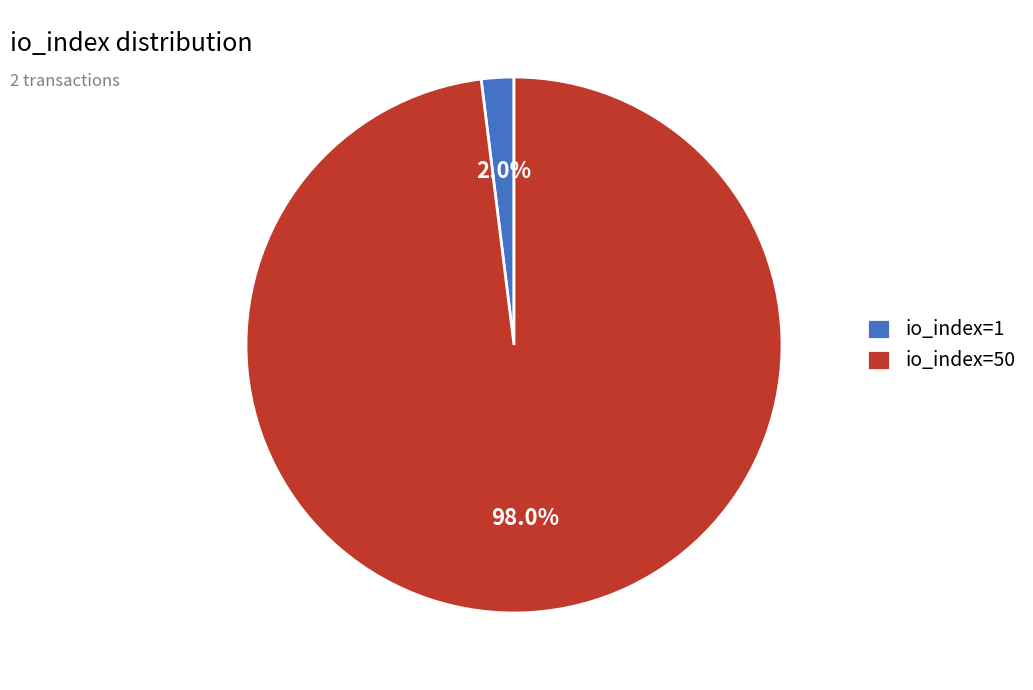

What is the total percentage of io_index=50 and io_index=1?

100.0%